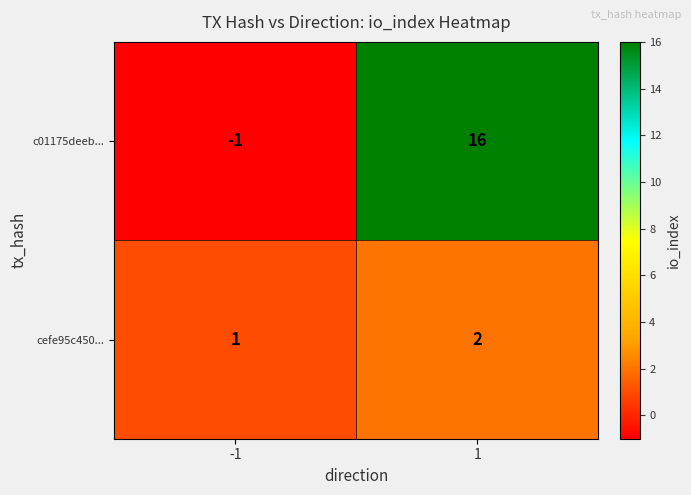

How many values in the cefe95c450... series are below 2?

1